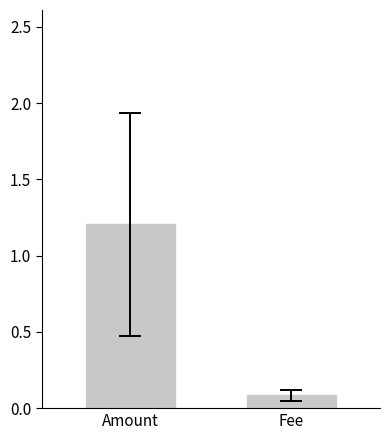

Are the bars horizontal?

No